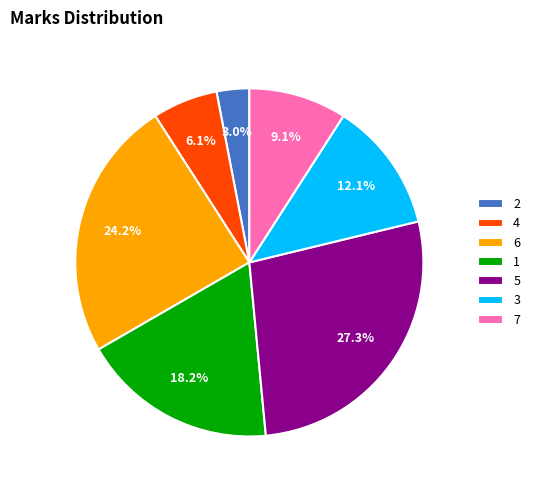

Approximately how many times larger is the value at 5 compared to 7?

3.0